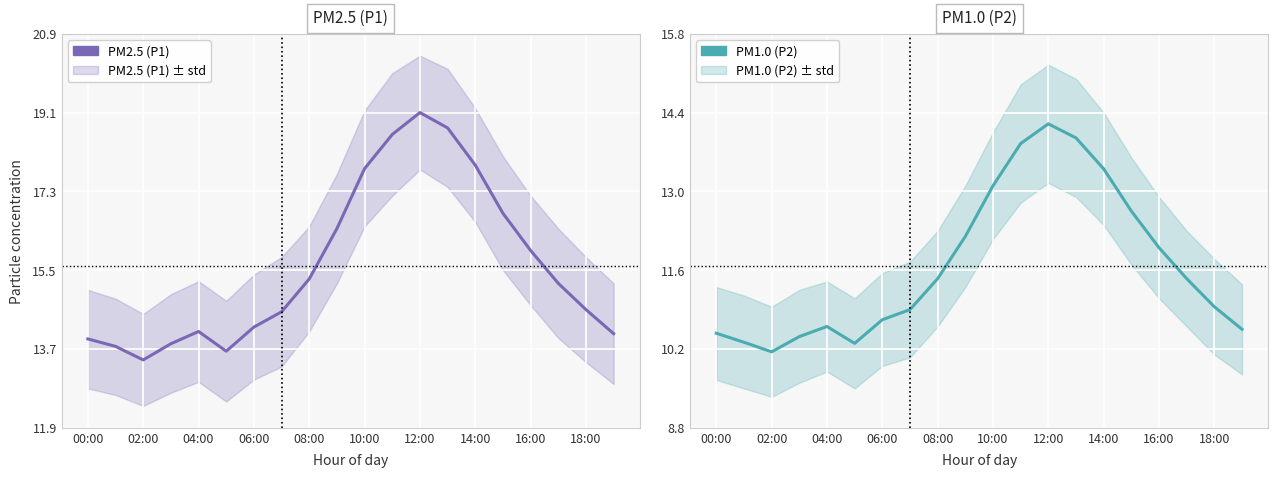

Reading left to right, transcribe all the data shown in this chart.

PM2.5 (P1): 13.9	13.8	13.4	13.8	14.1	13.7	14.2	14.6	15.3	16.4	17.8	18.6	19.1	18.8	17.9	16.8	15.9	15.2	14.6	14.1
PM1.0 (P2): 10.5	10.3	10.2	10.4	10.6	10.3	10.7	10.9	11.4	12.2	13.1	13.8	14.2	13.9	13.4	12.7	12.0	11.4	10.9	10.6